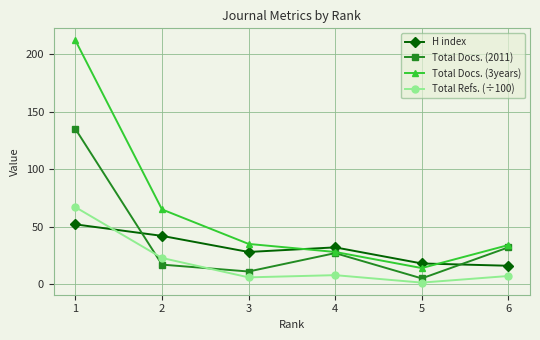

How many times do H index and Total Docs. (3years) cross each other?

2